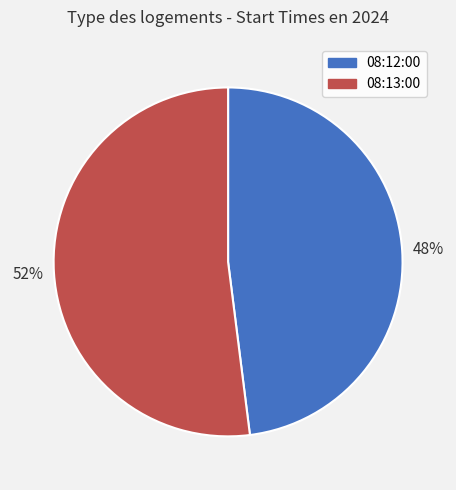

Count the number of slices in the pie.

2